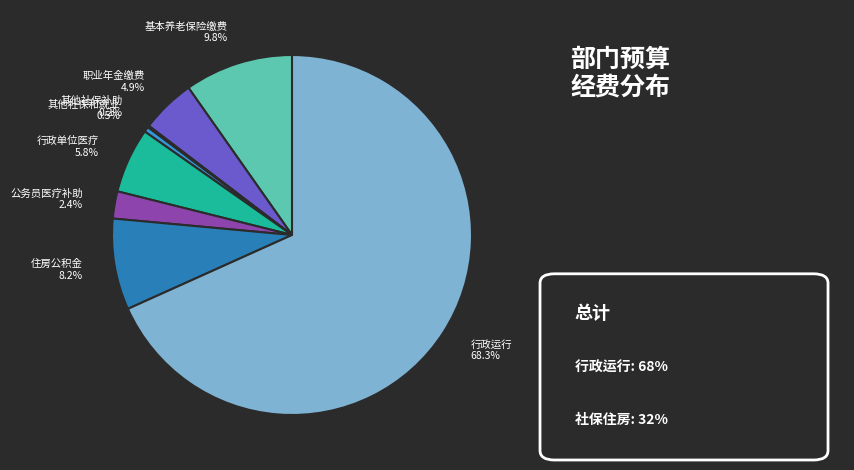

Do 其他社保和就业 0.5% and 职业年金缴费 4.9% together represent more than half of the pie?

No